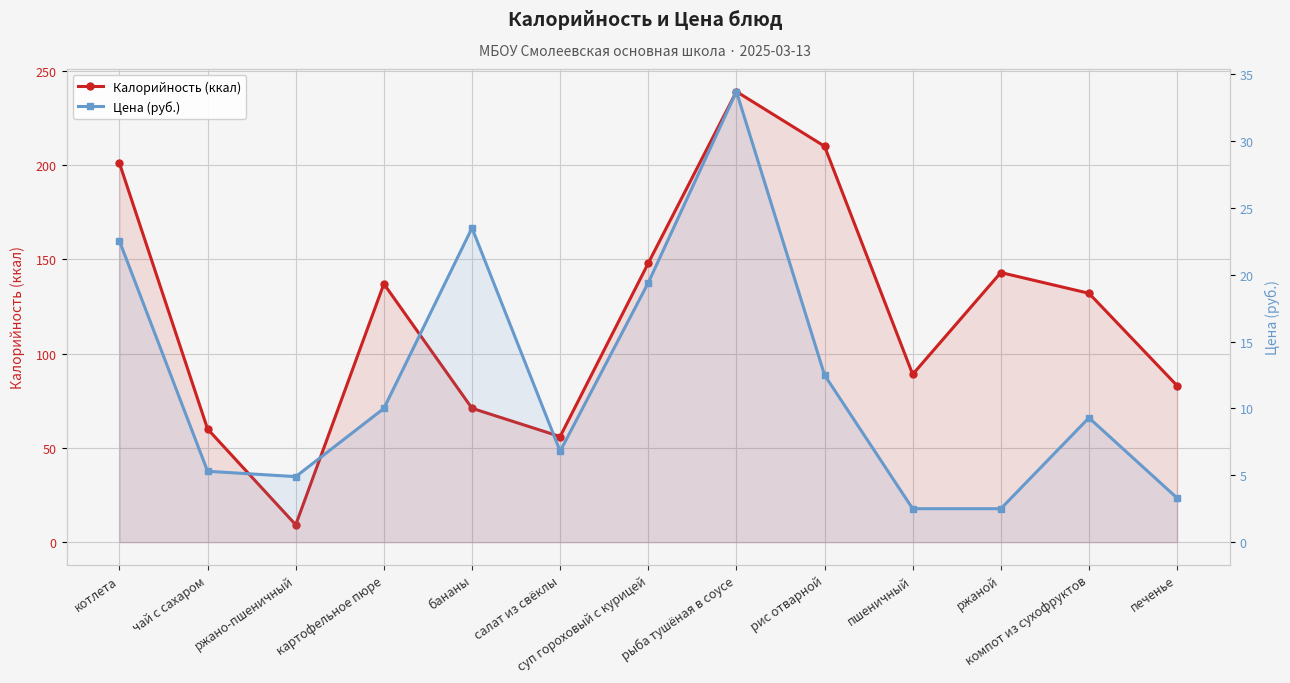

Which has a higher value, ржаной or котлета?

котлета